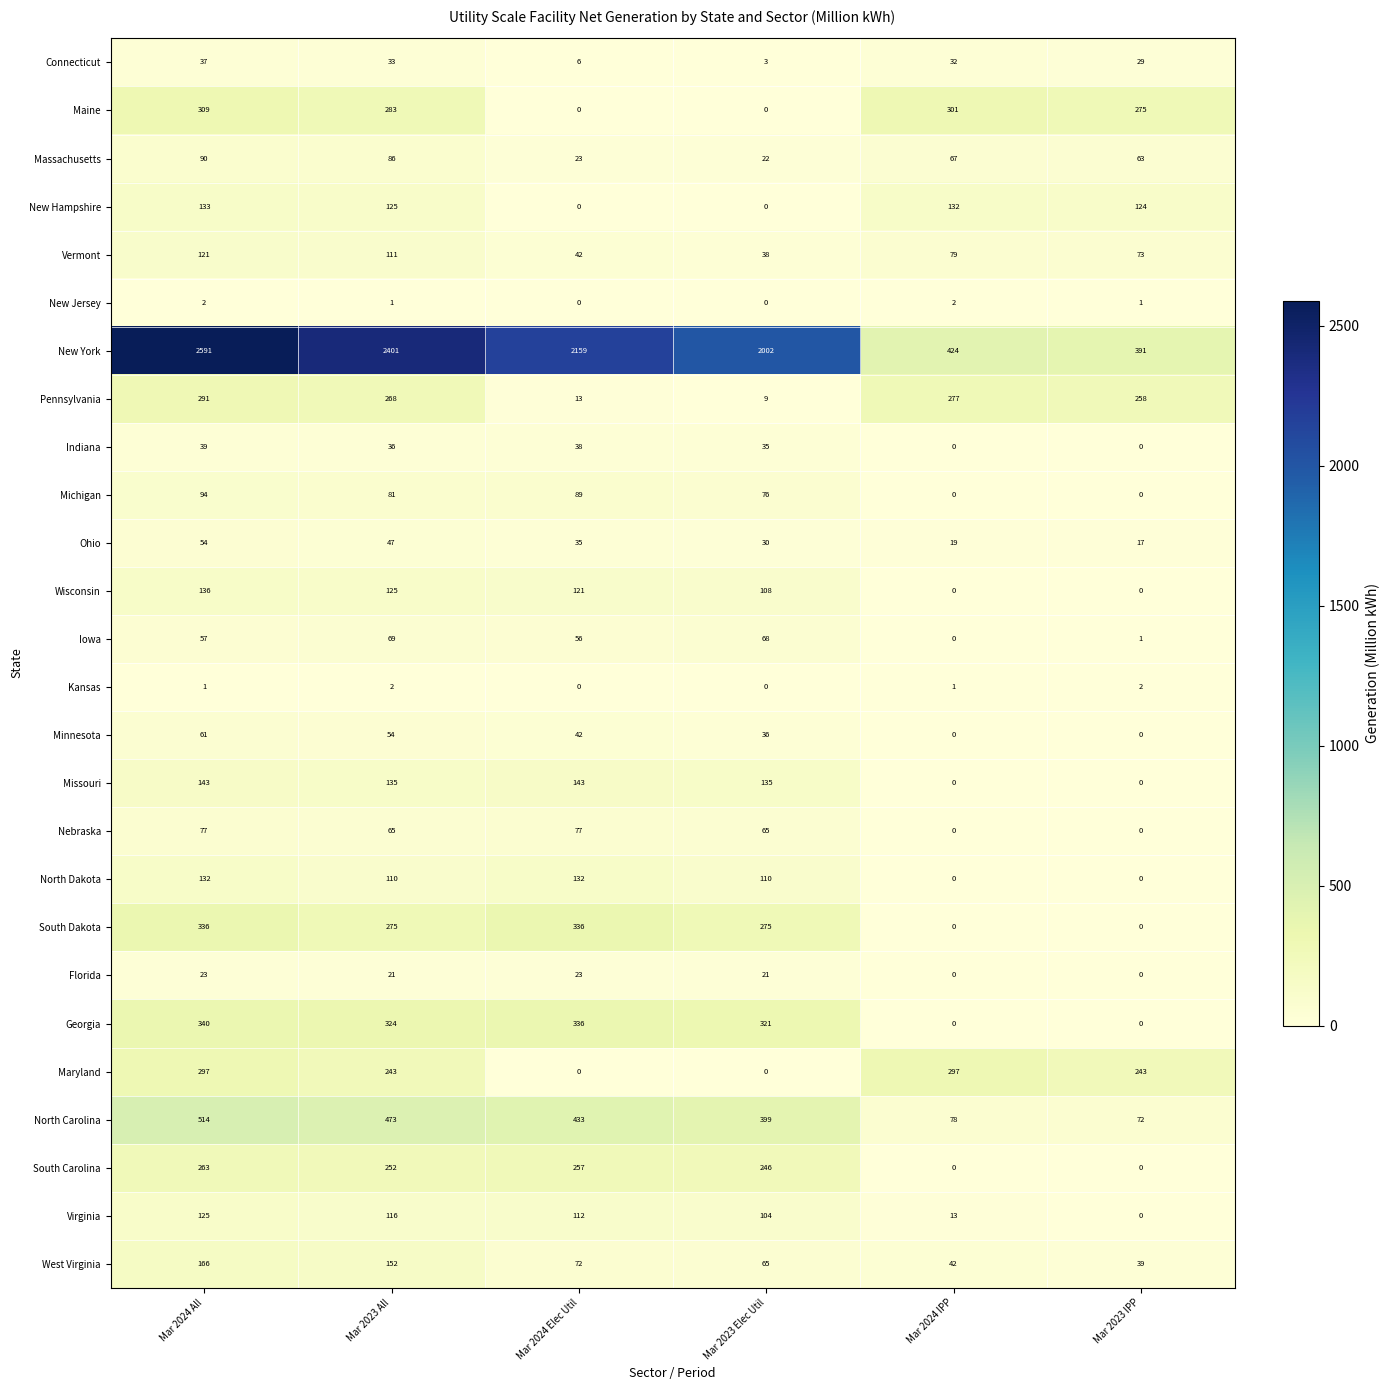

What is the greatest value displayed?

2591